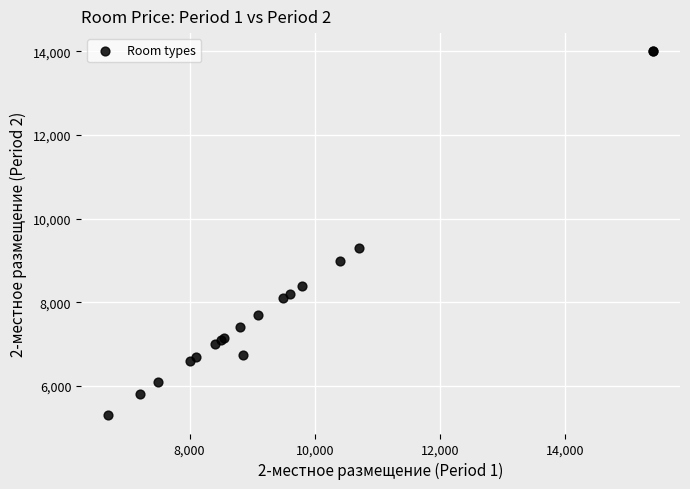

What Y value in the scatter plot is closest to 9650?

9300